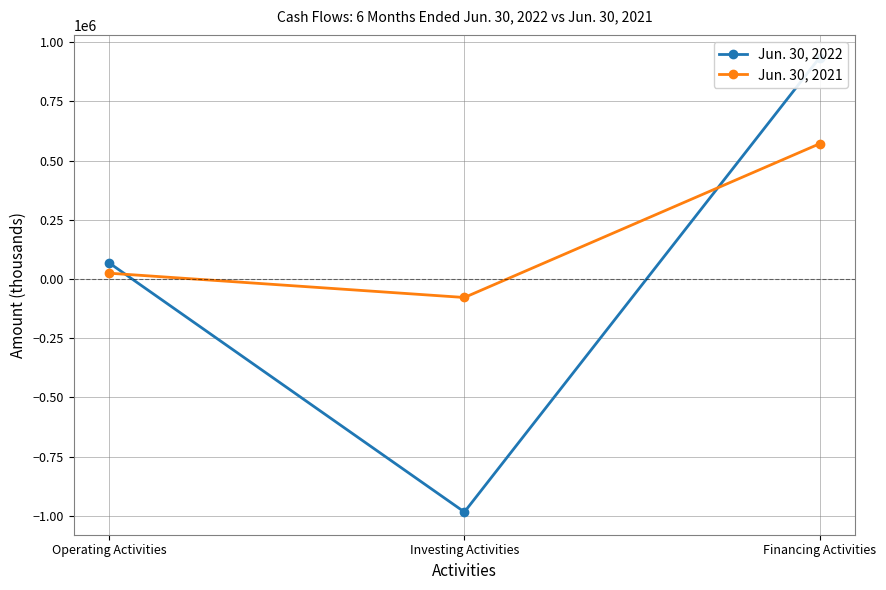

Reading left to right, list all the values displayed in this chart.

Jun. 30, 2022: Operating Activities=68093	Investing Activities=-983571	Financing Activities=934912
Jun. 30, 2021: Operating Activities=24716	Investing Activities=-77883	Financing Activities=571281